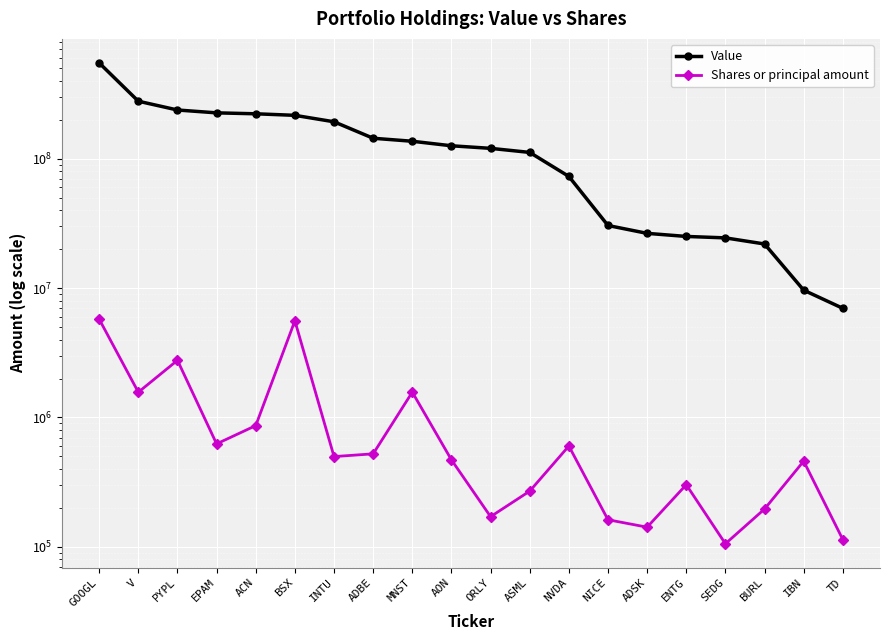

At which category is the sum across all series the highest?

GOOGL